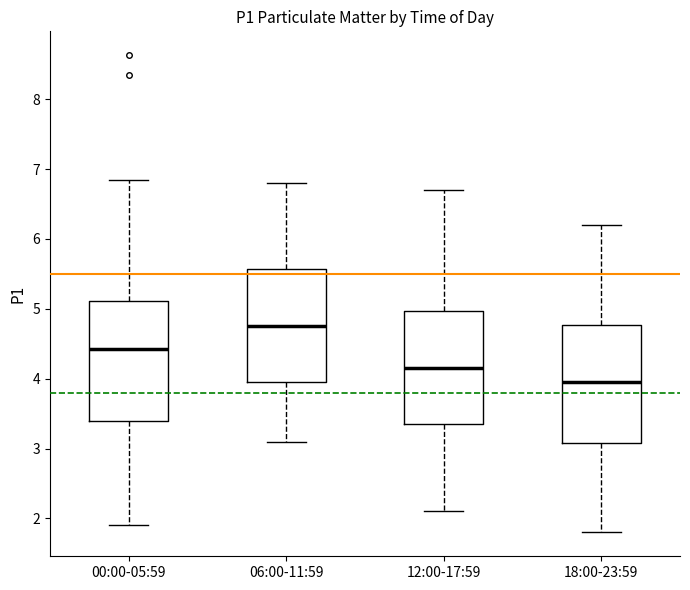

Where does the lower whisker of the box for 12:00-17:59 end on the y-axis? The values are not printed on the chart, so give them approximately, as read against the axis.

2.1